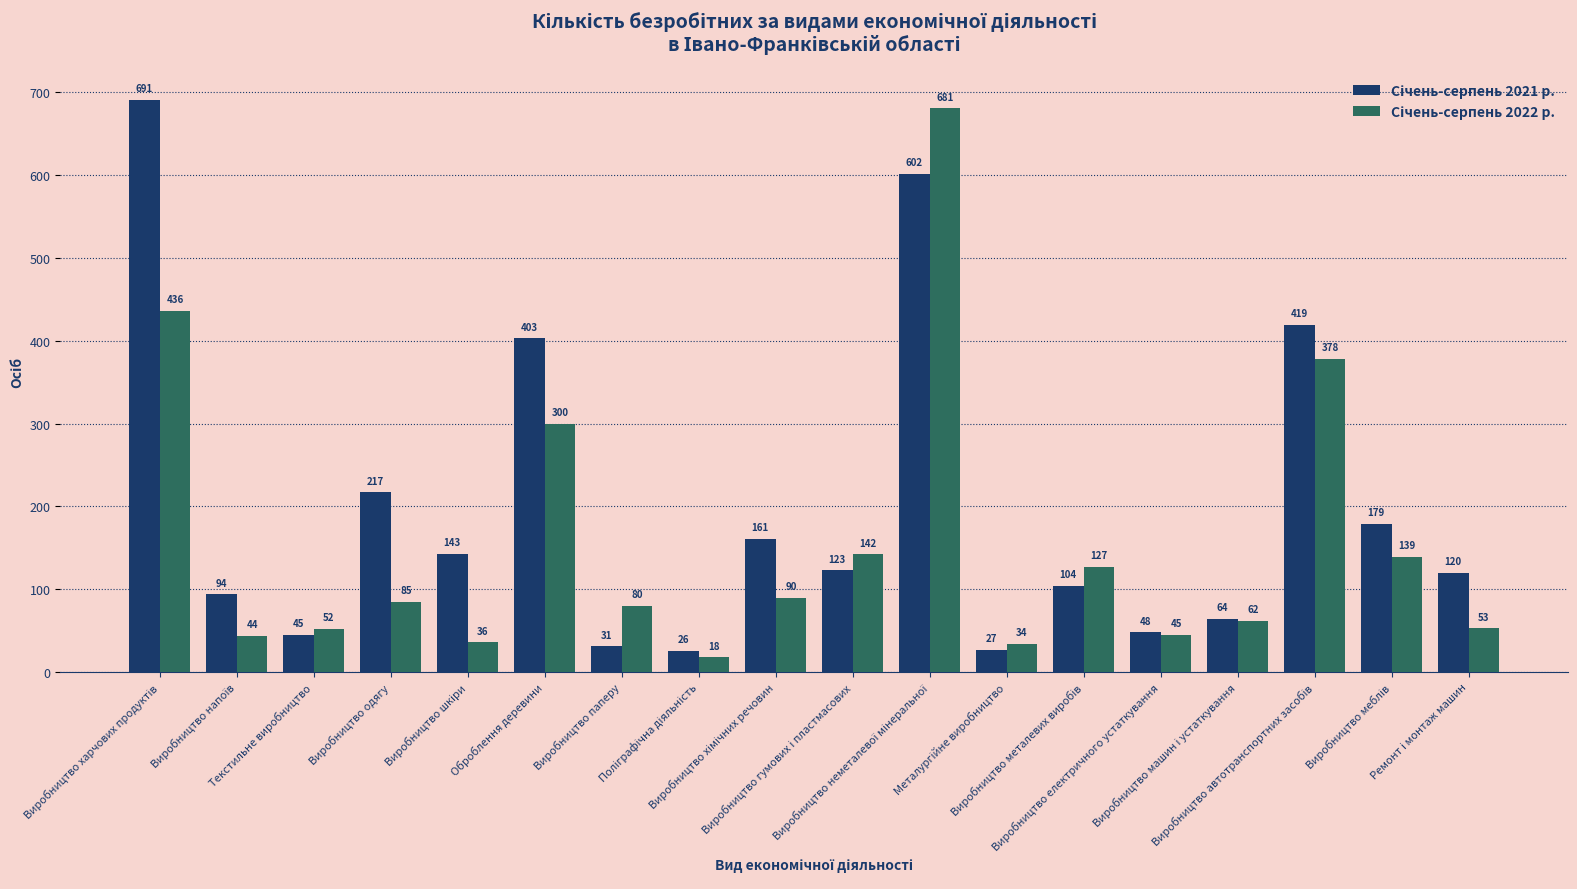

How many bars are there in each group?

2